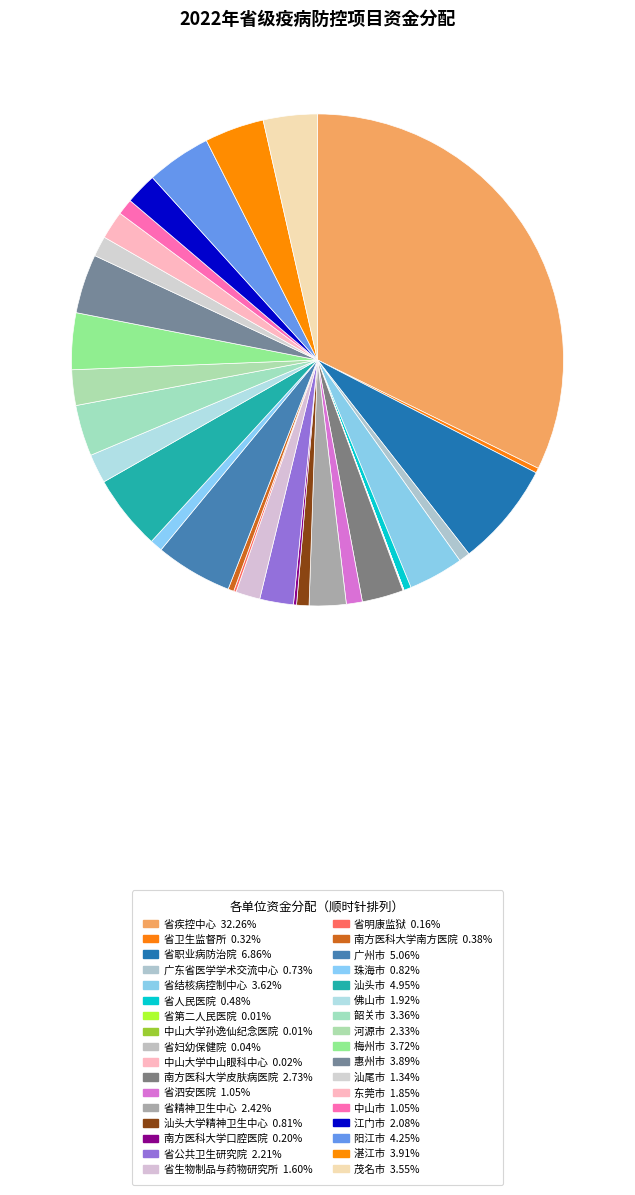

What portion of the pie excludes 东莞市?

98.2%